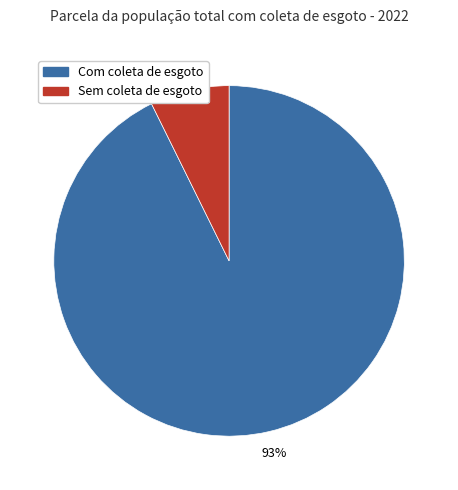

Rank the categories by value from lowest to highest.

Sem coleta de esgoto, Com coleta de esgoto